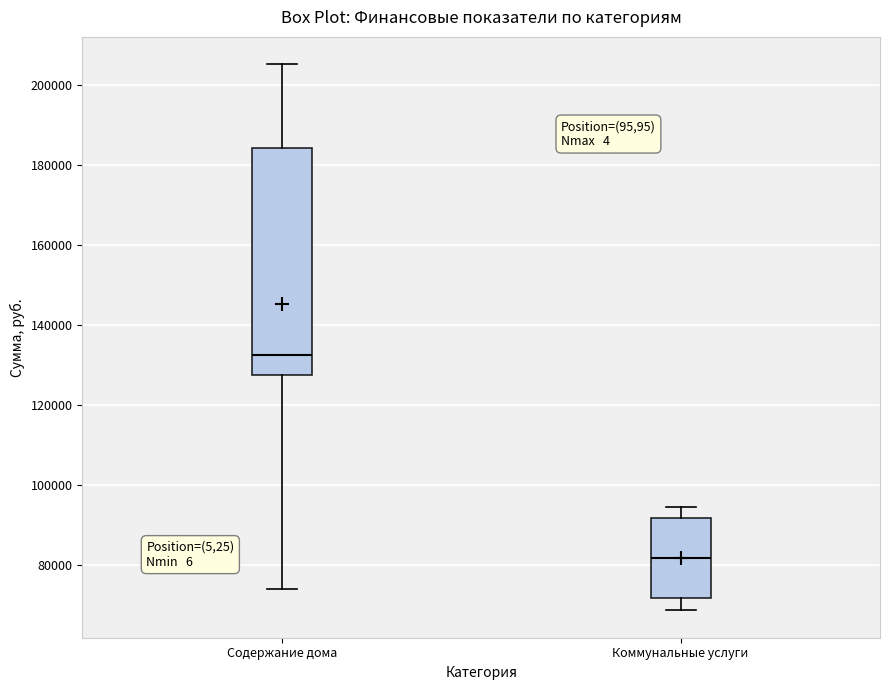

Reading left to right, read every box against the y-axis: the position of its median line, the range the box covers, and the ends of its whiskers. The values are not printed on the chart, so give them approximately, as read against the axis.

Содержание дома: median 132000, box 128000 to 184000, whiskers 74000 to 206000
Коммунальные услуги: median 82000, box 72000 to 92000, whiskers 68000 to 94000